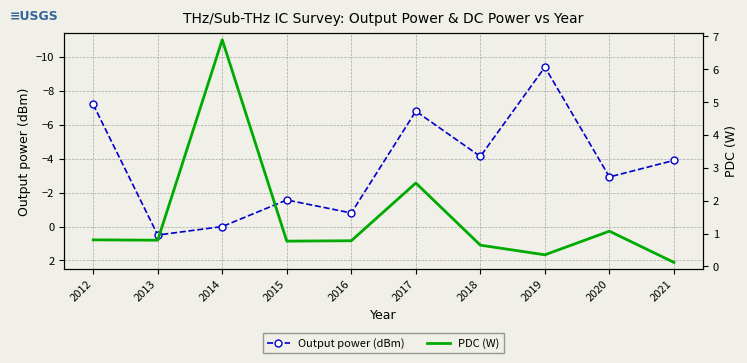

The Output power (dBm) series shows -6.0 at 2021. True or false?

False